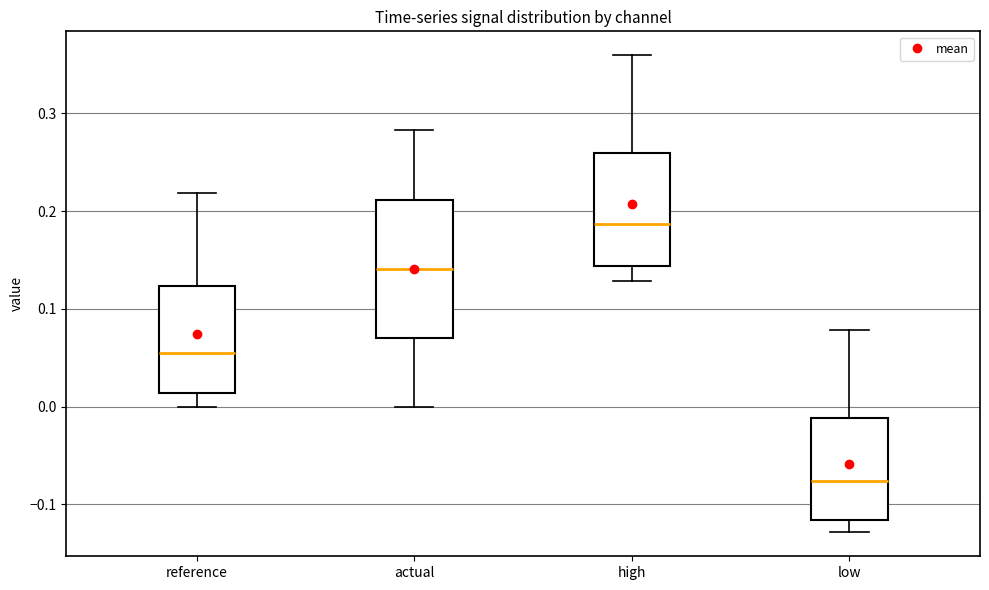

Where does the median line of the box for actual sit on the y-axis? The values are not printed on the chart, so give them approximately, as read against the axis.

0.14